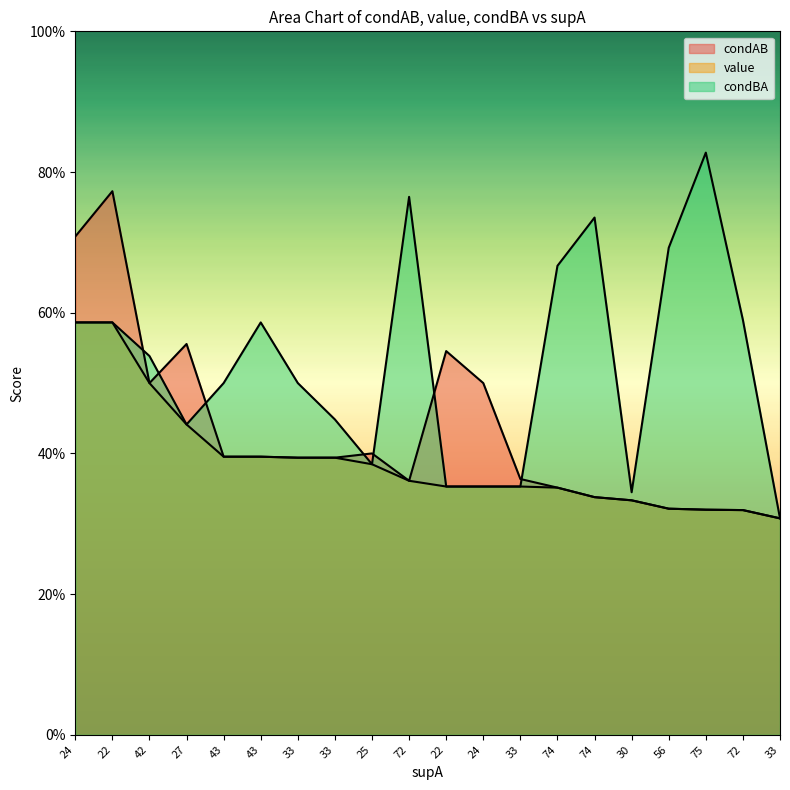

How many times do condAB and condBA cross each other?

7